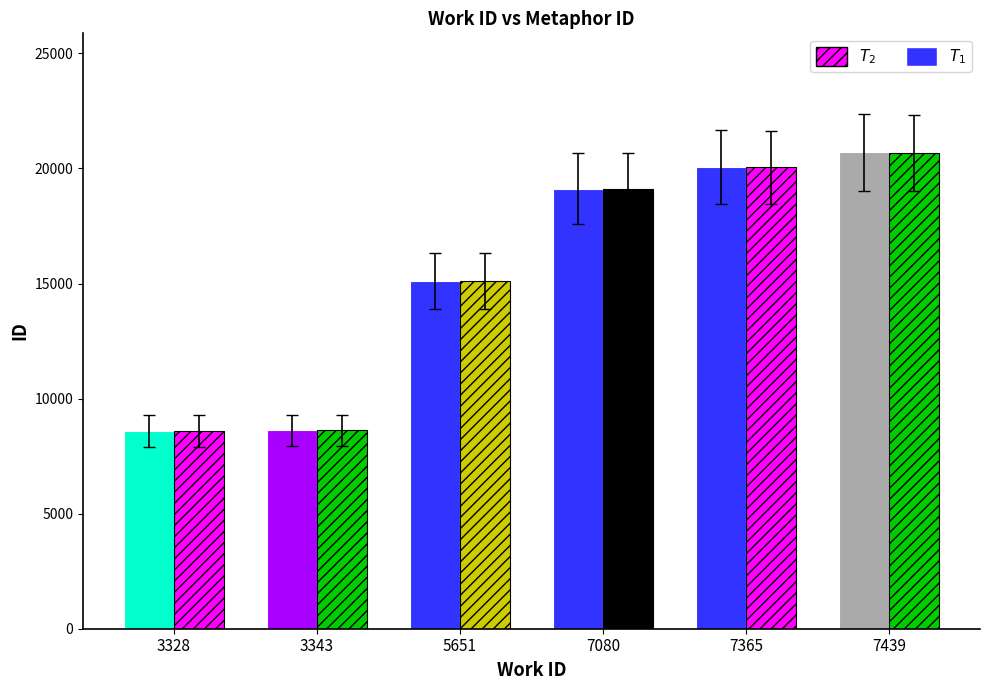

How many bars are there in total?

12